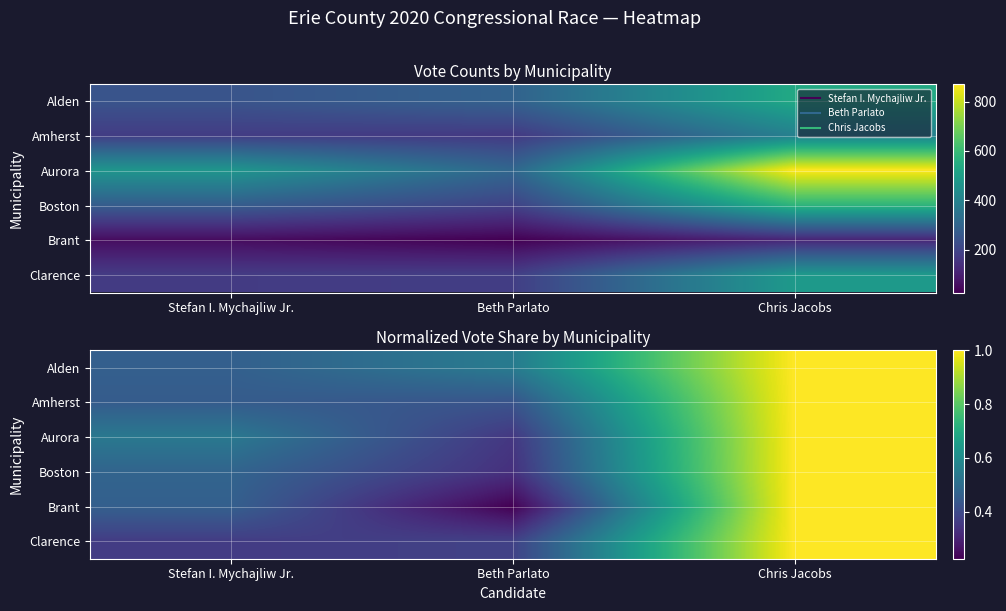

What is the total value across all series at Beth Parlato?

2.3